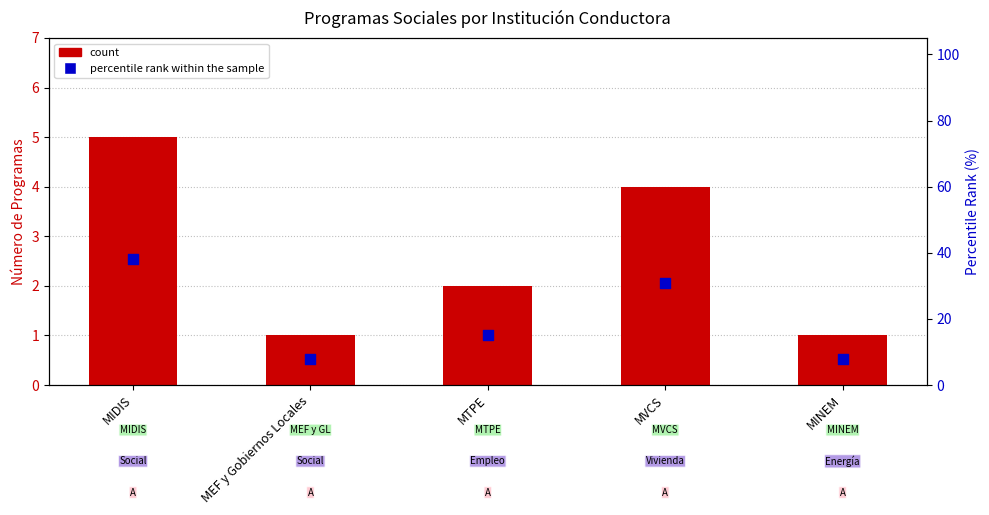

Is the value of percentile rank within the sample at MEF y Gobiernos Locales greater than the value of count at MEF y Gobiernos Locales?

Yes